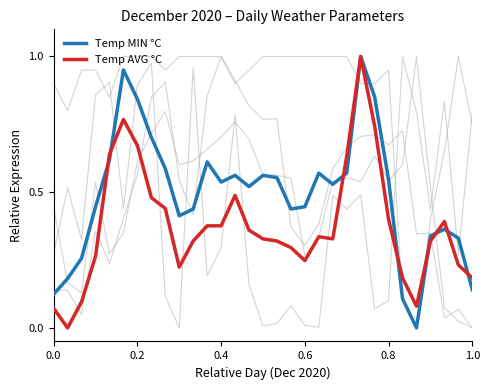

Does the chart have visible grid lines?

No